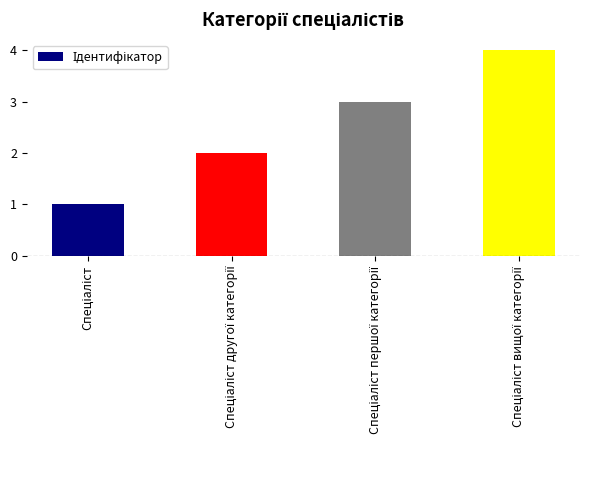

Reading left to right, what are all the values shown in this chart?

1	2	3	4